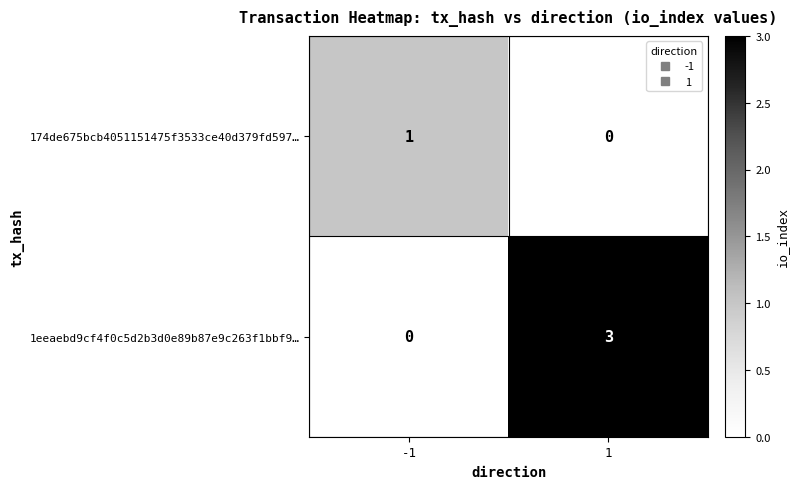

At which category is the sum across all series the highest?

1